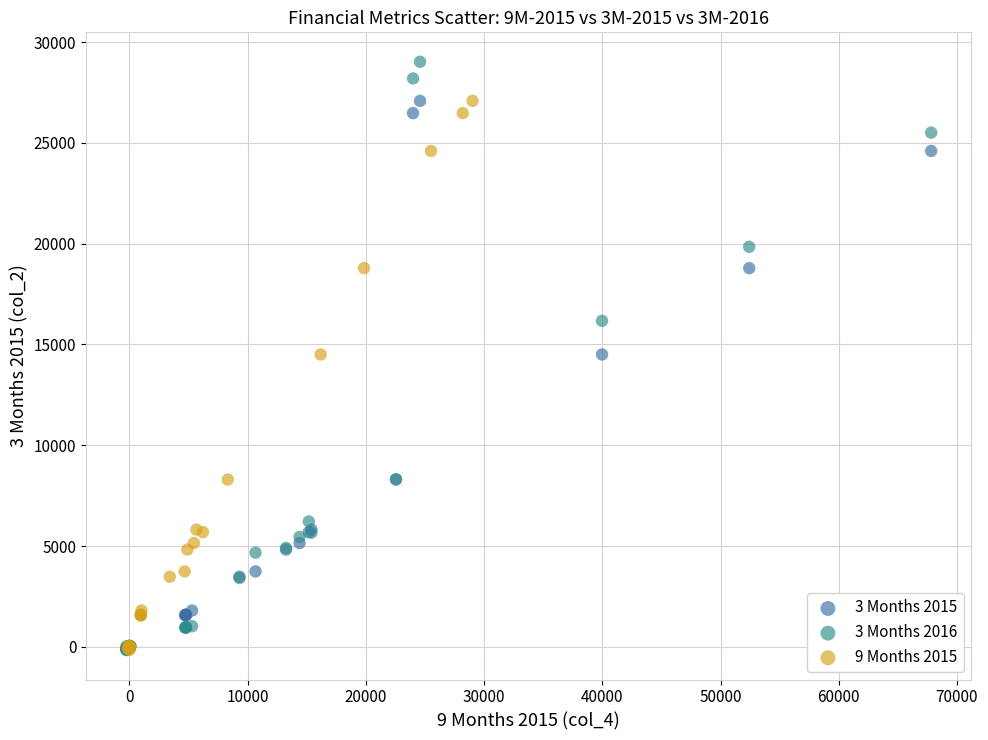

Which series has the widest spread of Y values?

3 Months 2016